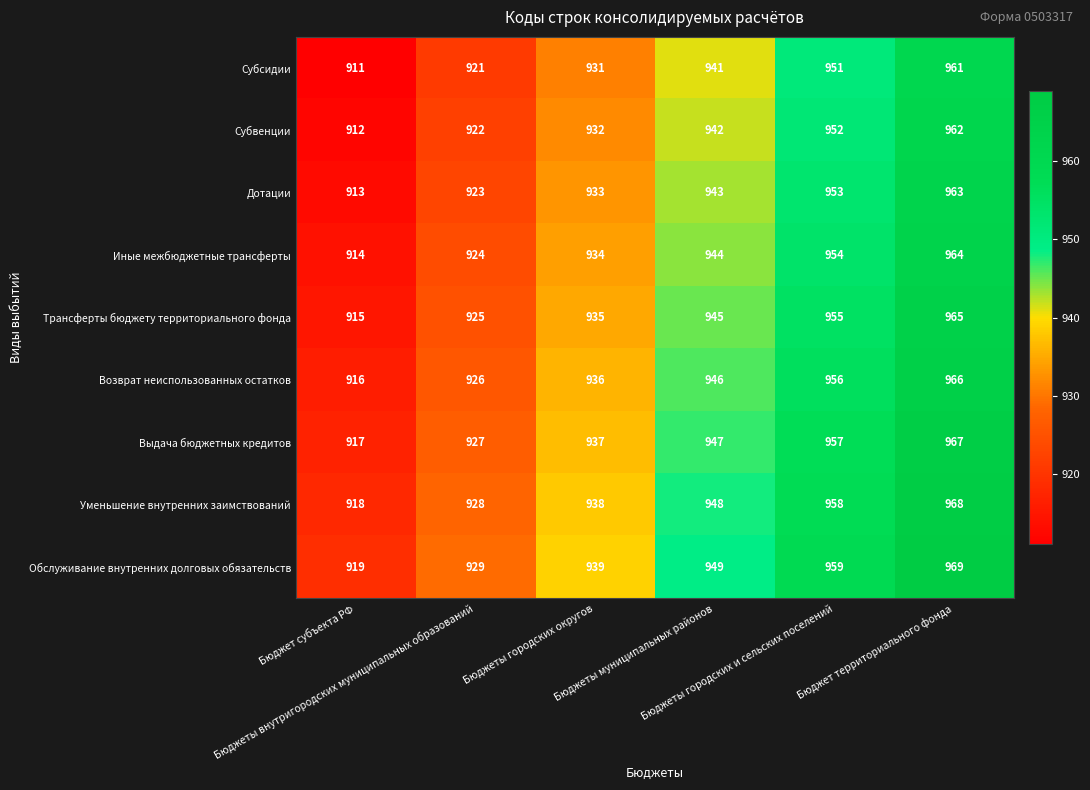

Rank the series at Бюджеты внутригородских муниципальных образований from highest to lowest value.

Обслуживание внутренних долговых обязательств, Уменьшение внутренних заимствований, Выдача бюджетных кредитов, Возврат неиспользованных остатков, Трансферты бюджету территориального фонда, Иные межбюджетные трансферты, Дотации, Субвенции, Субсидии